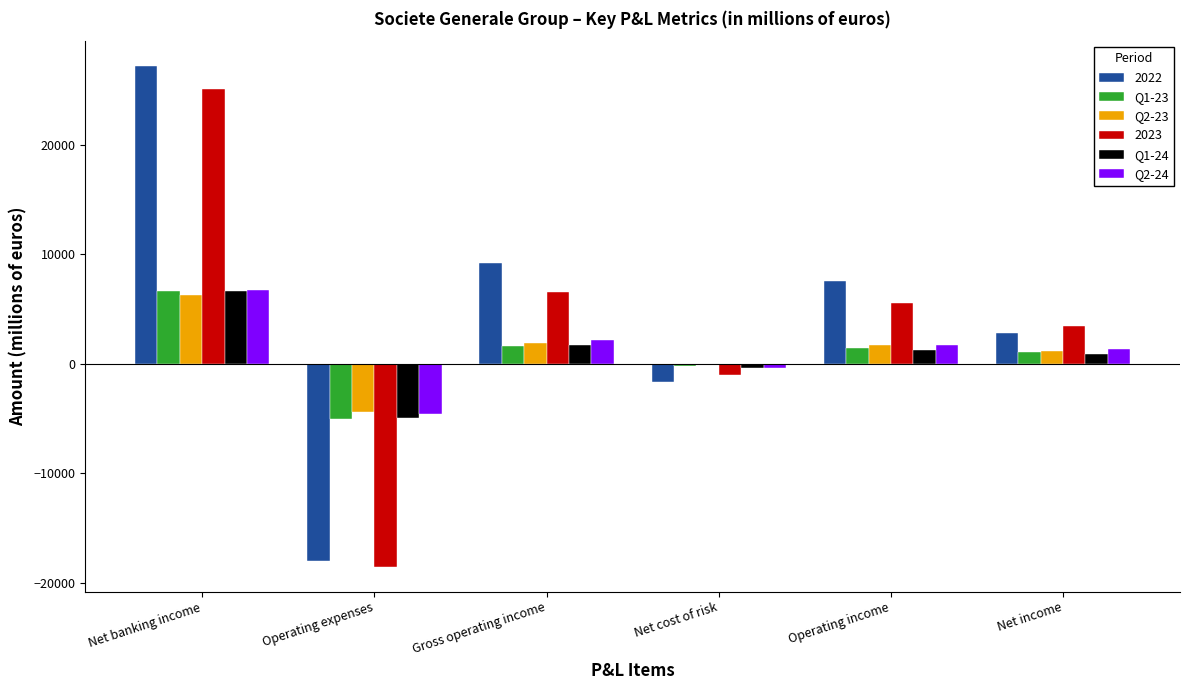

How many values in 2022 are below zero?

2